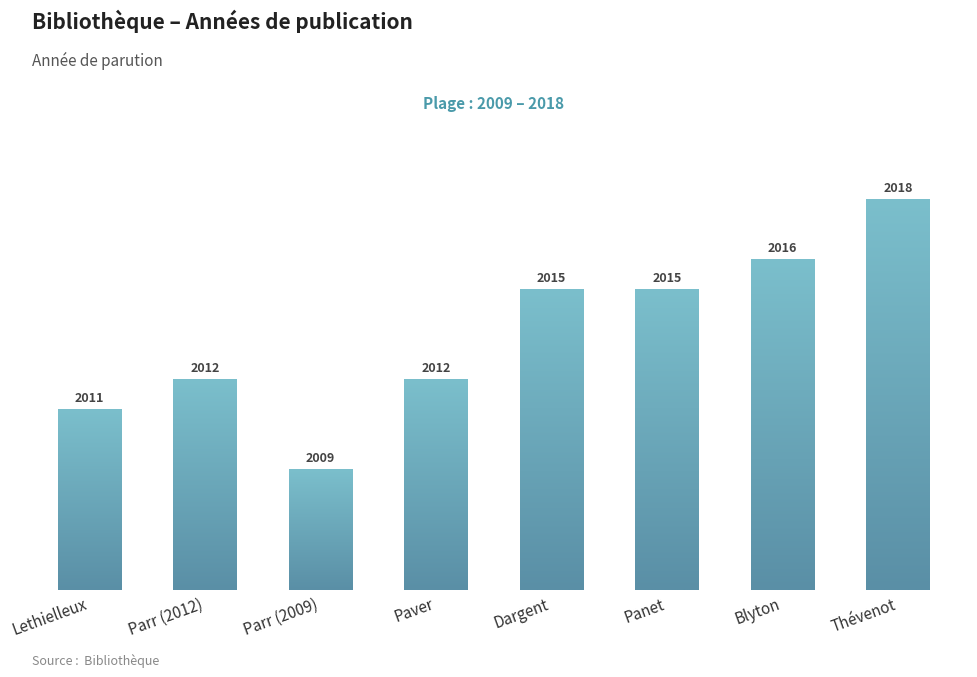

How many values are between 2012 and 2016?

5